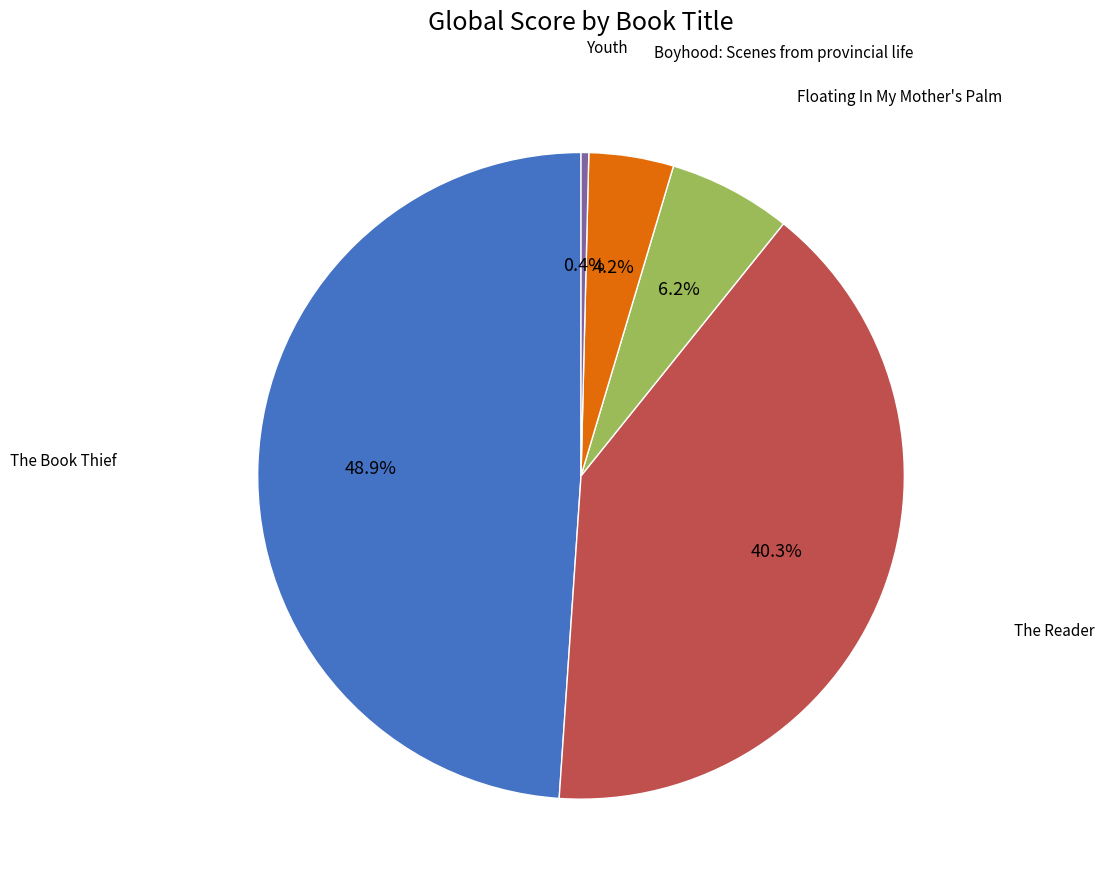

Does any single category account for the majority?

No